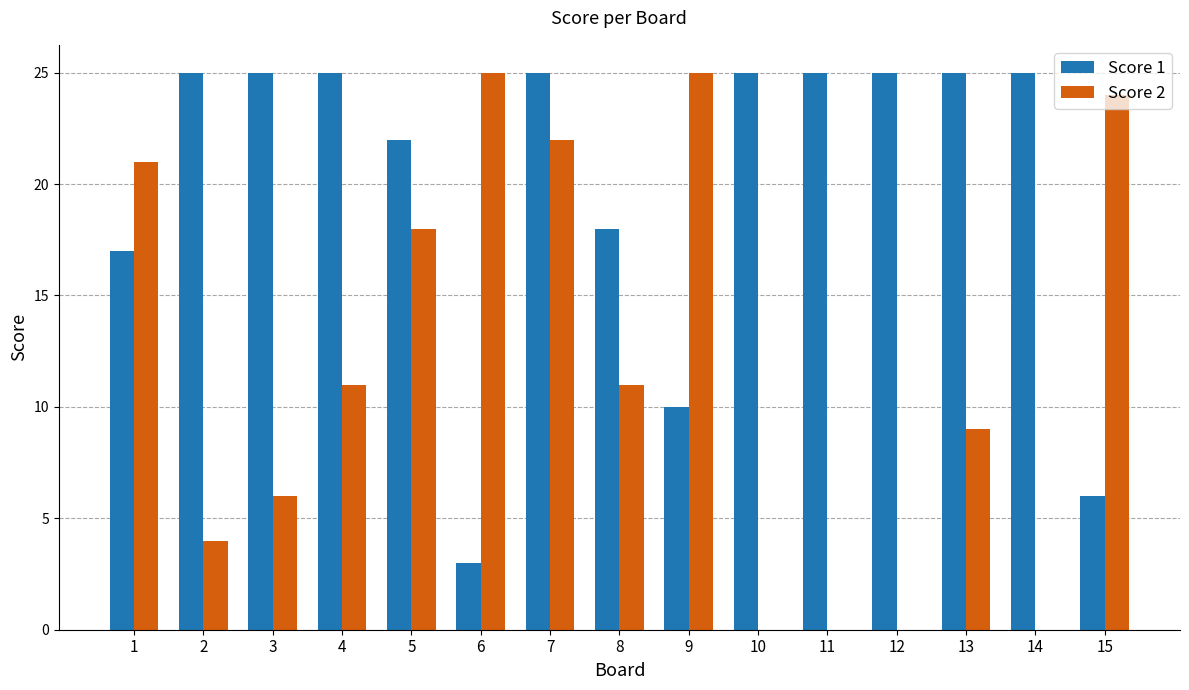

What is the sum of all Score 2 values?

176